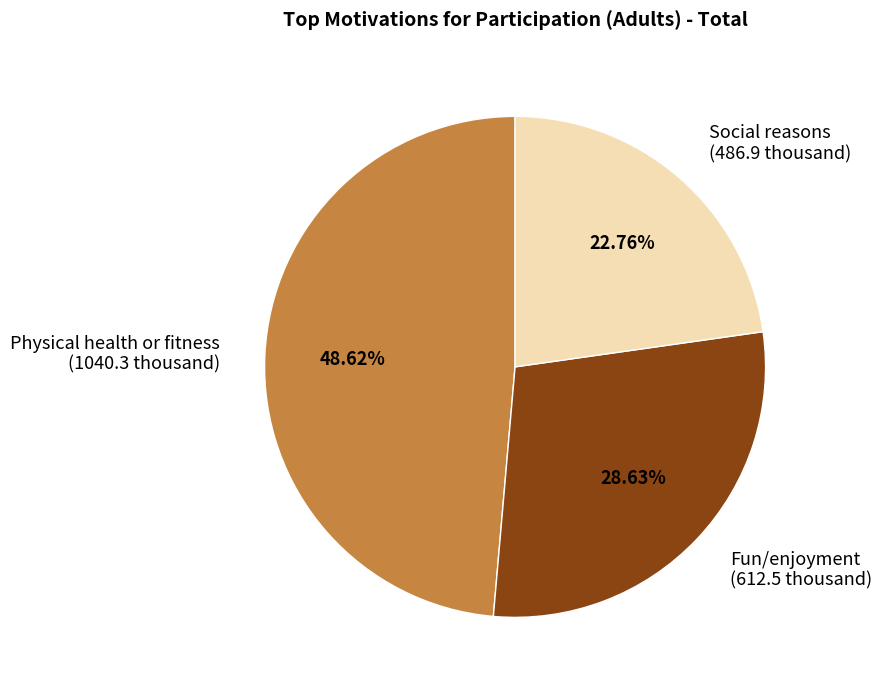

What is the ratio of the value at Fun/enjoyment (612.5 thousand) to the value at Physical health or fitness (1040.3 thousand)?

0.6